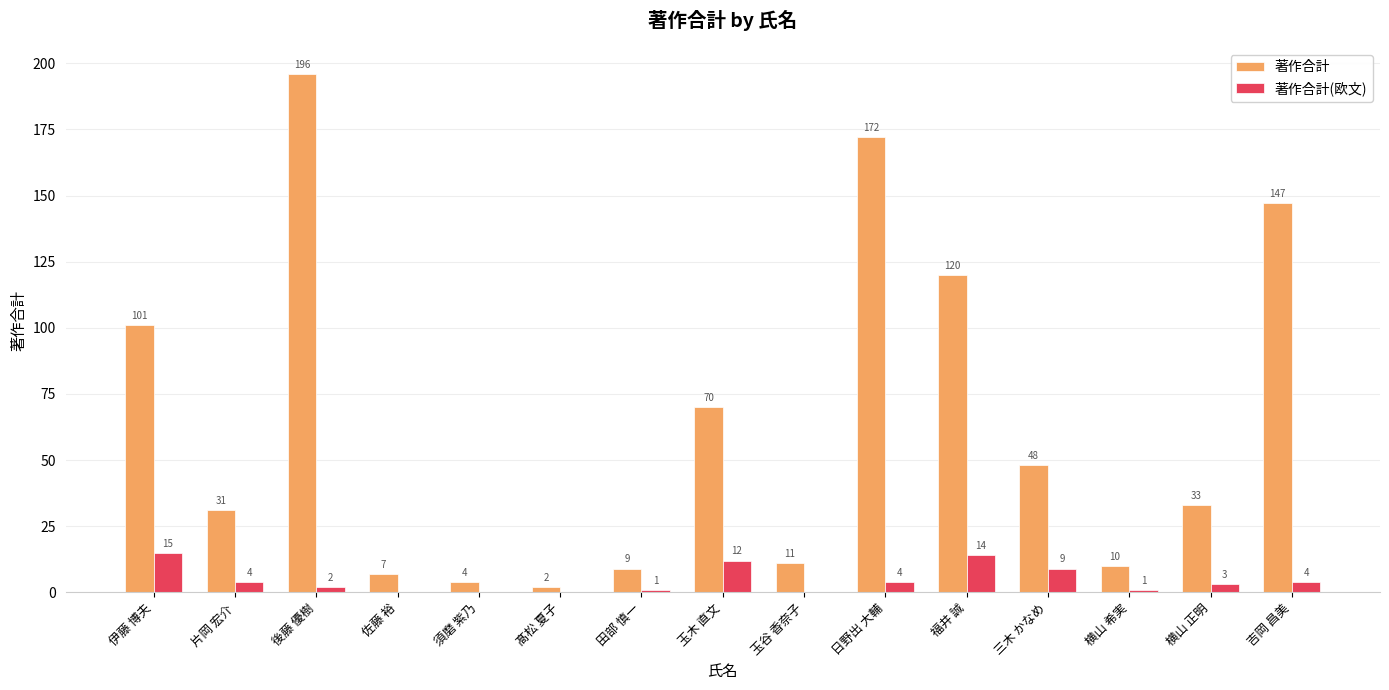

Which series has the largest total across all categories?

著作合計